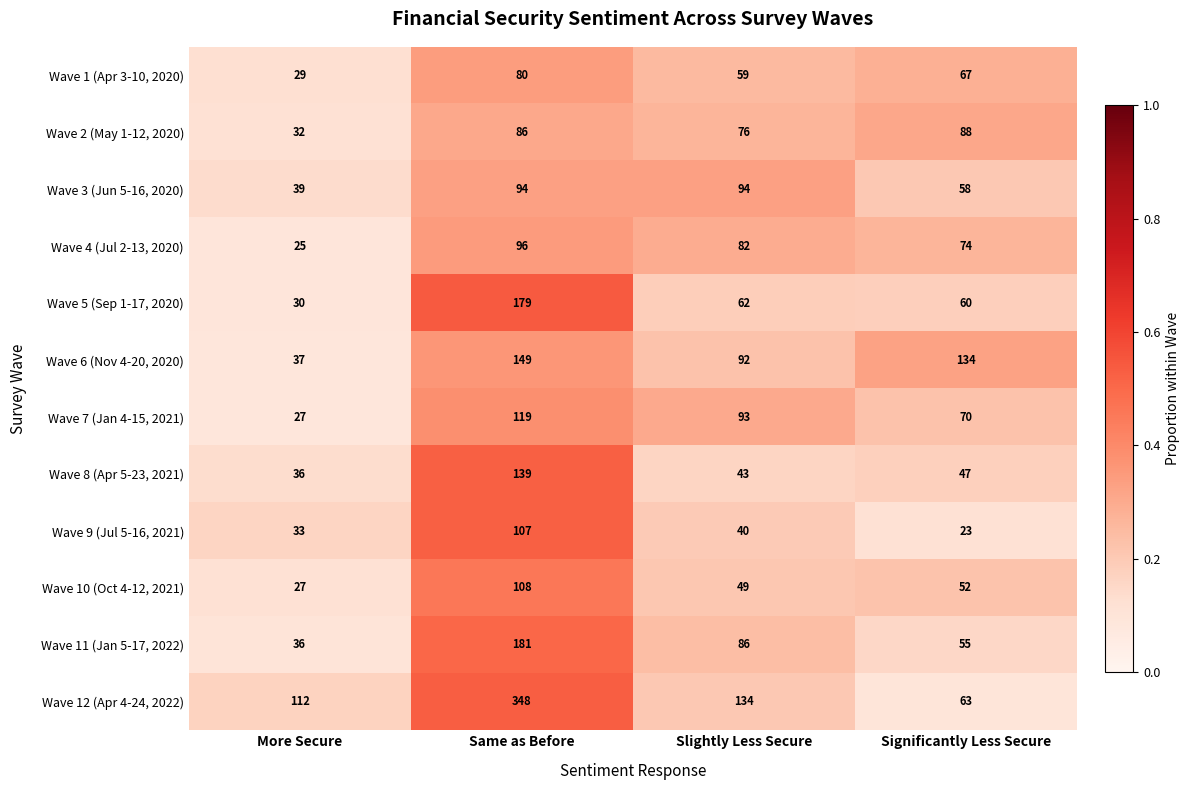

What is the difference between the second highest and minimum values in the Wave 9 (Jul 5-16, 2021) series?

17